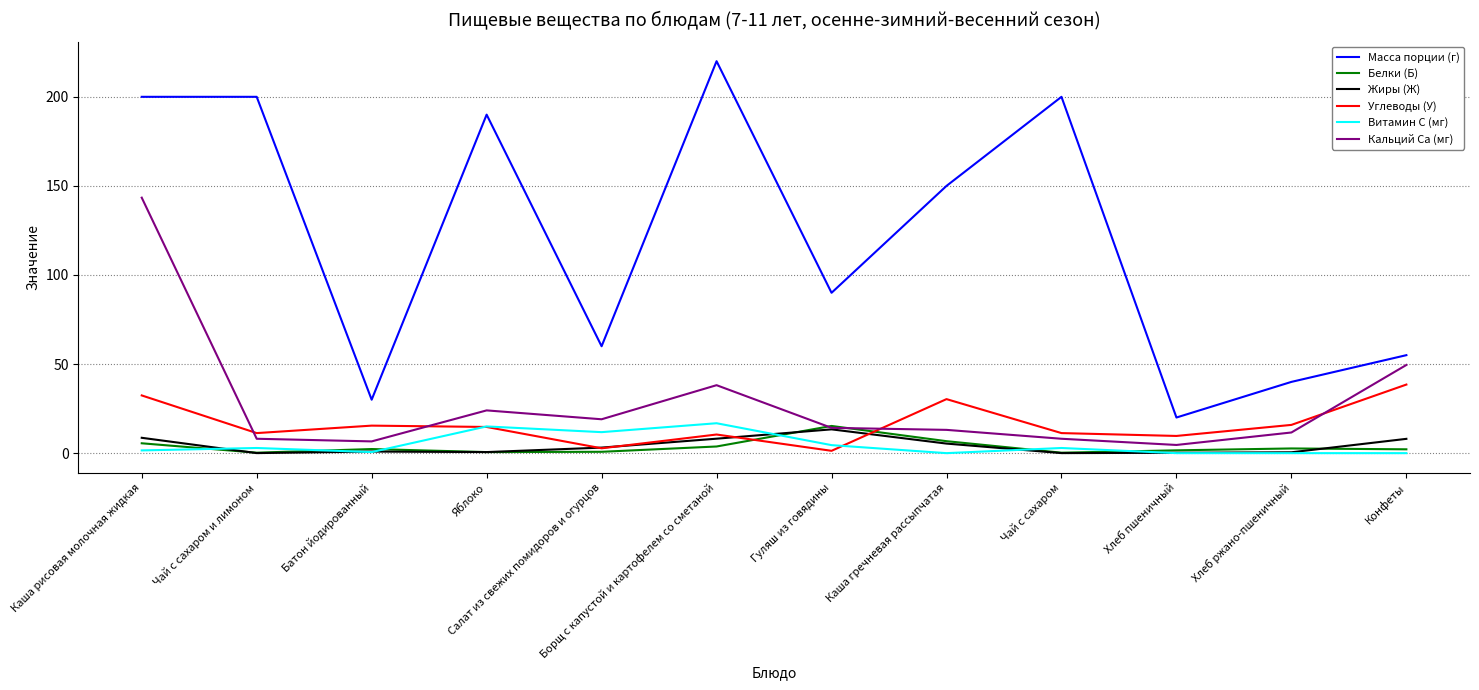

How many lines are shown in the chart?

6